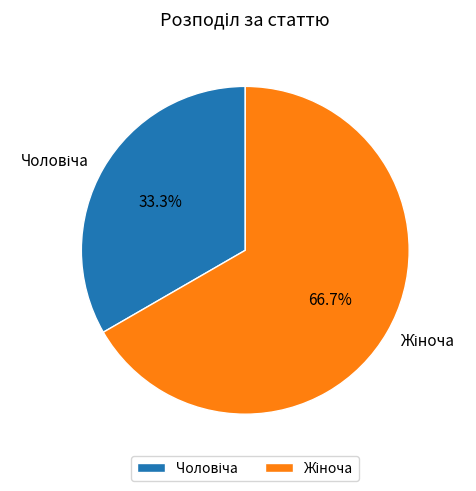

How many segments does this pie chart have?

2